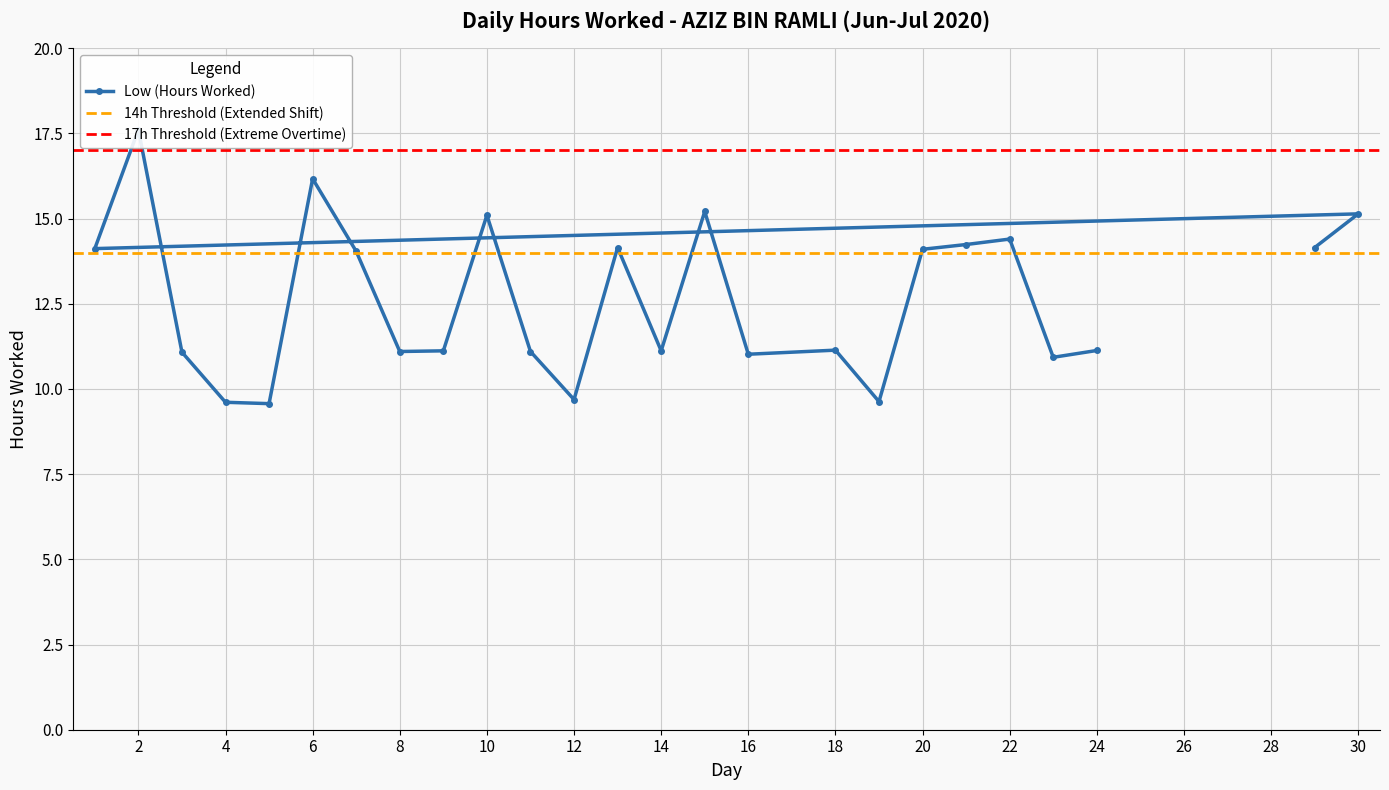

What is the ratio of the value at 13 to the value at 30?

0.9